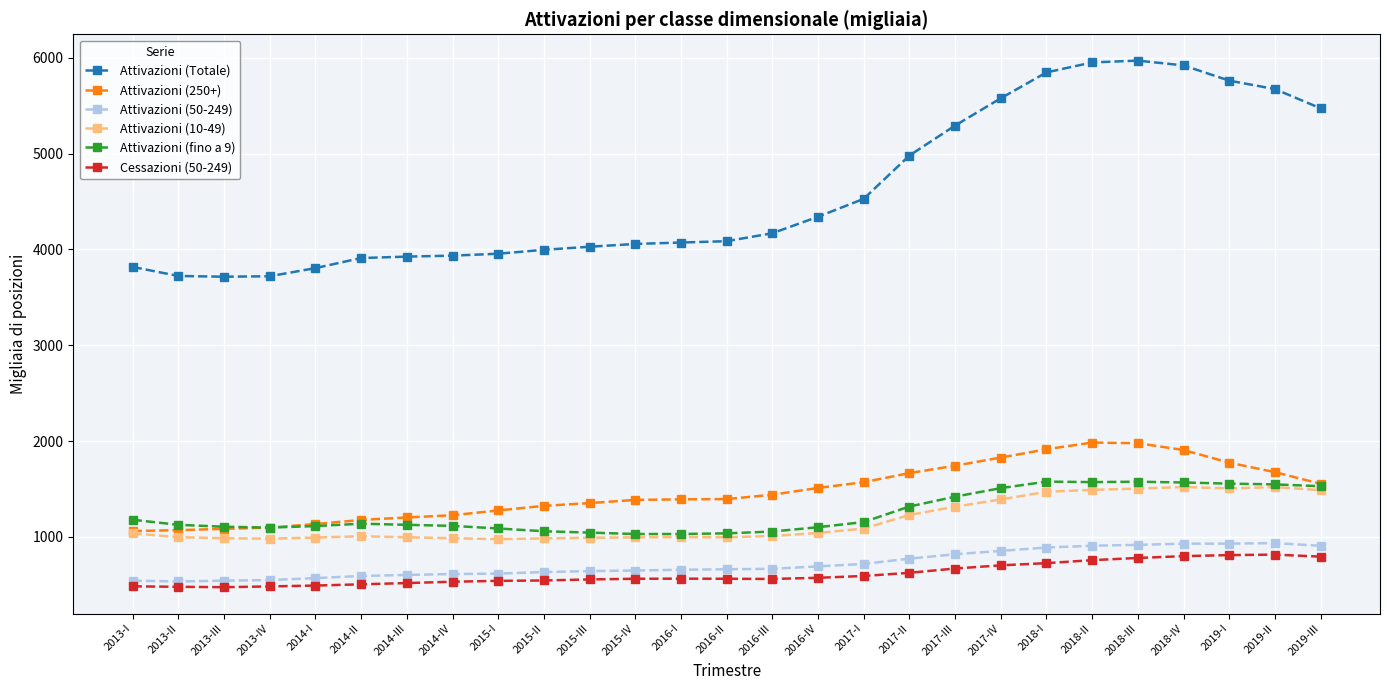

Is the value of Attivazioni (Totale) at 2015-III greater than the value of Cessazioni (50-249) at 2014-III?

Yes